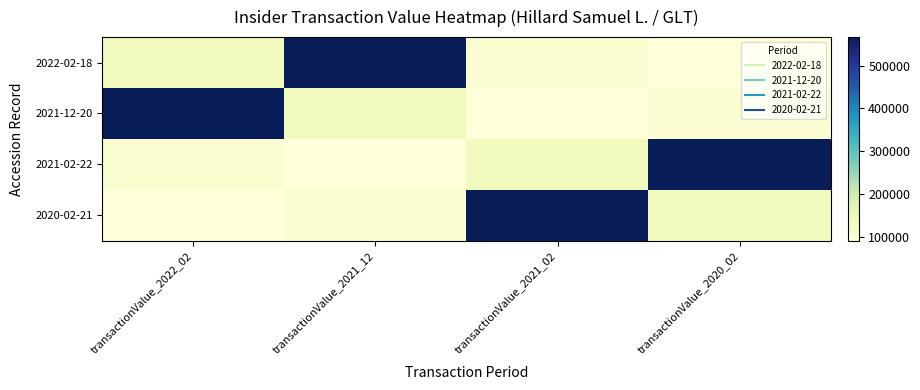

Reading left to right, extract all data points from this chart.

2022-02-18: transactionValue_2022_02=134529	transactionValue_2021_12=566440	transactionValue_2021_02=103580	transactionValue_2020_02=91784
2021-12-20: transactionValue_2022_02=566440	transactionValue_2021_12=134529	transactionValue_2021_02=91784	transactionValue_2020_02=103580
2021-02-22: transactionValue_2022_02=103580	transactionValue_2021_12=91784	transactionValue_2021_02=134529	transactionValue_2020_02=566440
2020-02-21: transactionValue_2022_02=91784	transactionValue_2021_12=103580	transactionValue_2021_02=566440	transactionValue_2020_02=134529